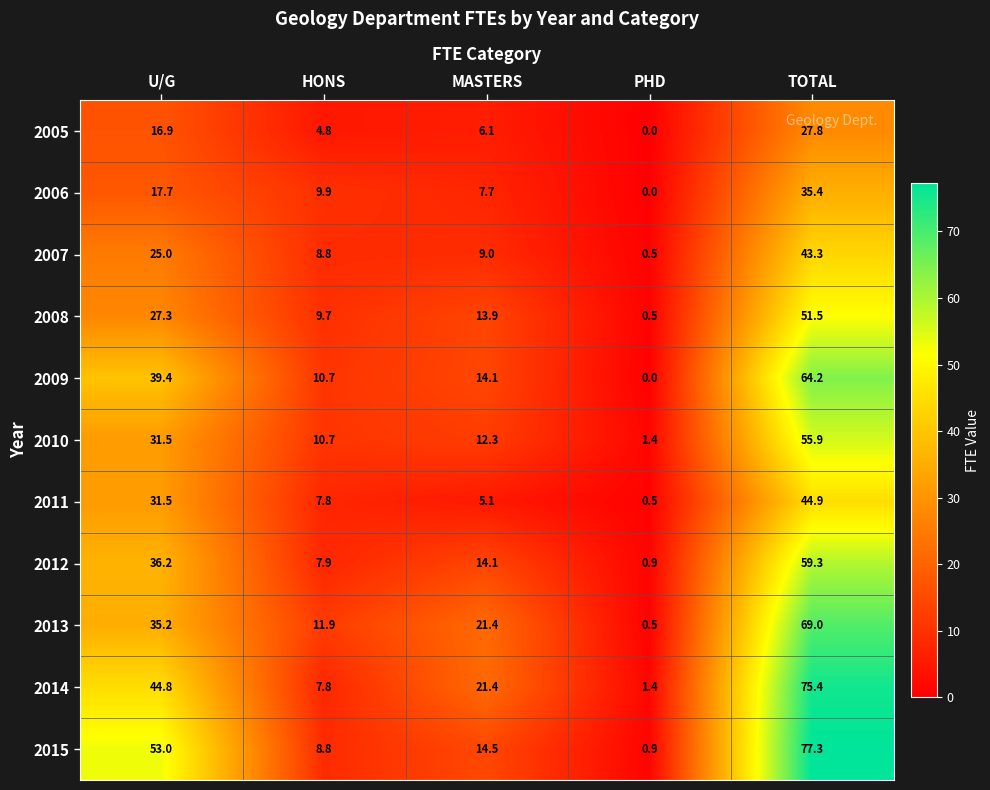

Read the 2009 value at HONS.

10.7